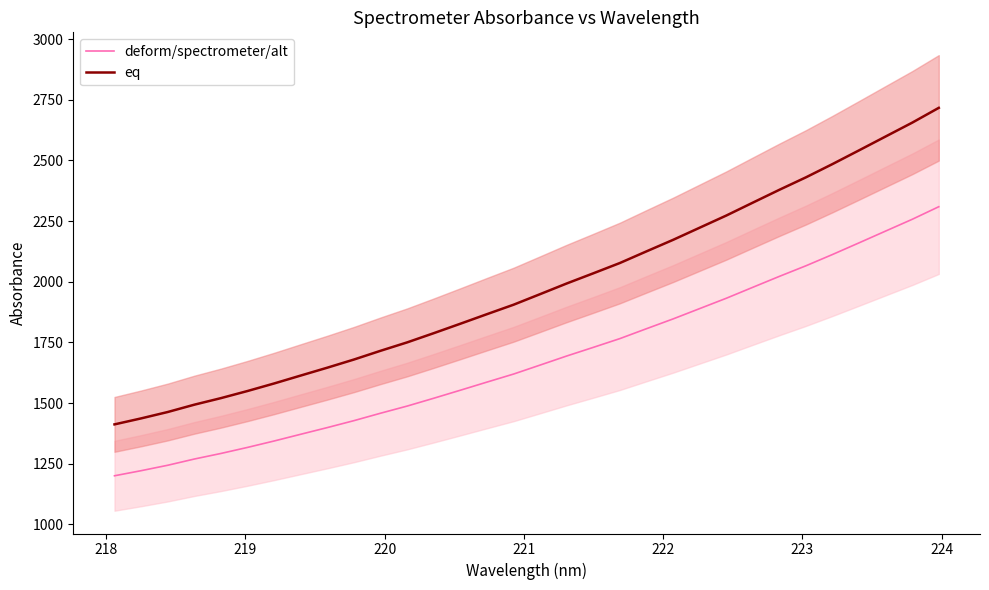

What is the maximum value for deform/spectrometer/alt?

2309.5